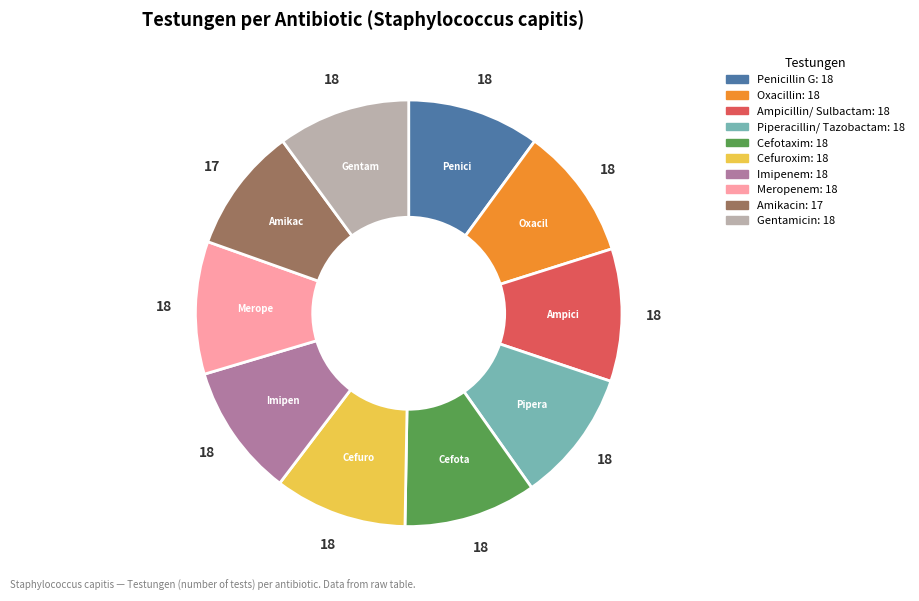

Which category has the smallest portion of the pie?

Amikacin